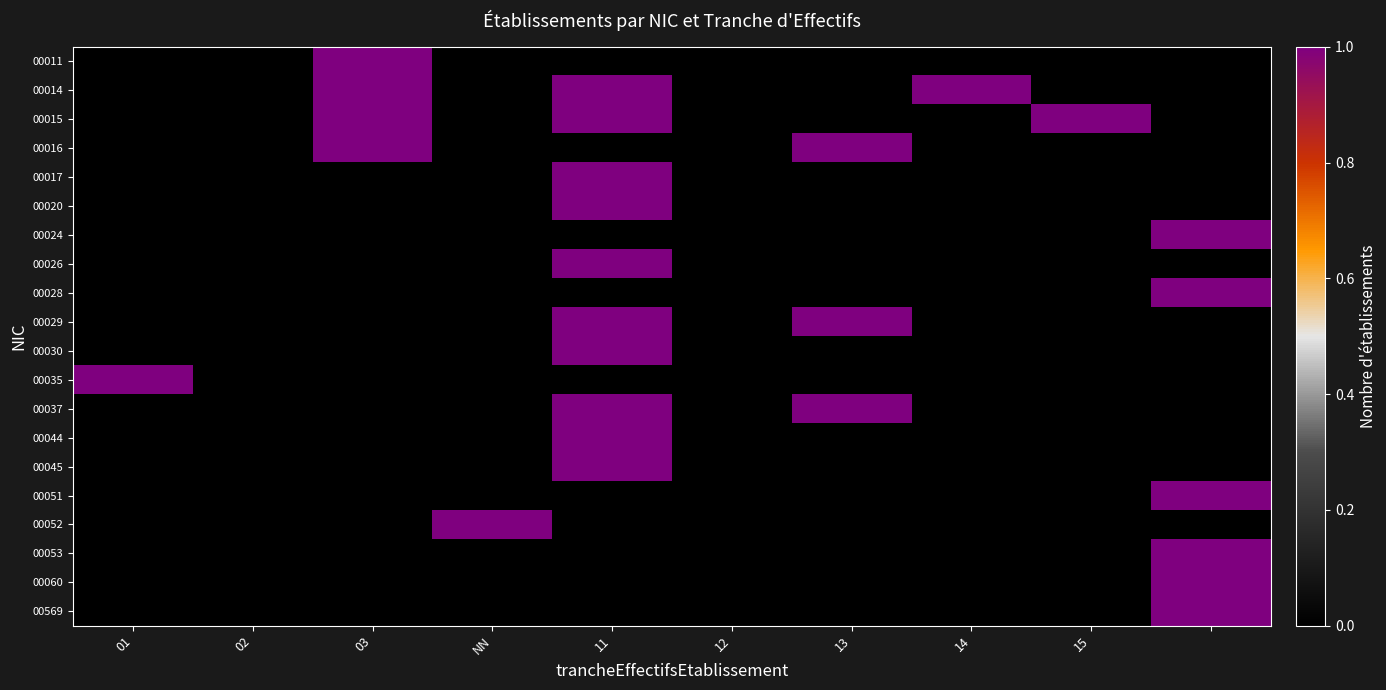

At how many categories does at least one series exceed 0?

8